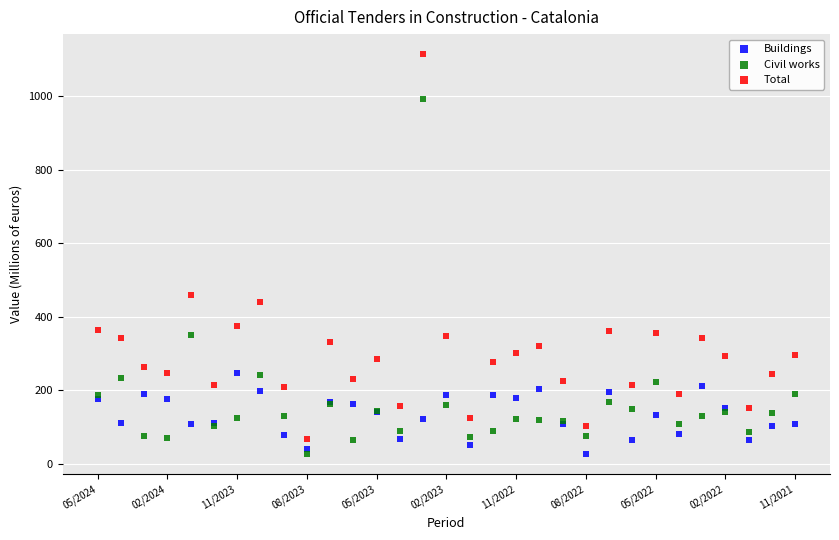

Which series has the widest spread of Y values?

Total